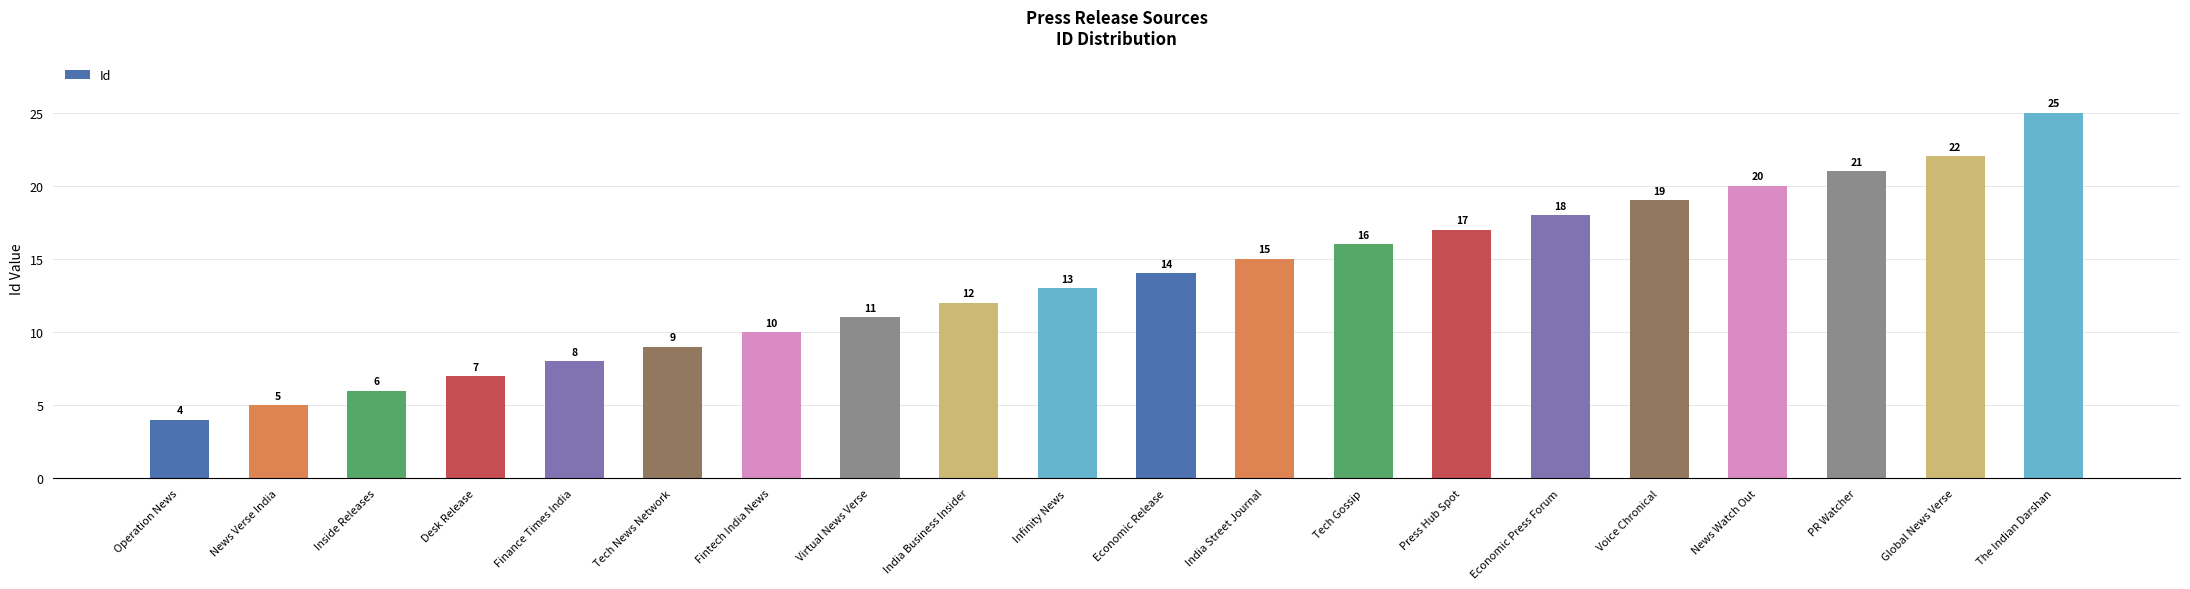

Reading left to right, list all the values displayed in this chart.

Operation News=4	News Verse India=5	Inside Releases=6	Desk Release=7	Finance Times India=8	Tech News Network=9	Fintech India News=10	Virtual News Verse=11	India Business Insider=12	Infinity News=13	Economic Release=14	India Street Journal=15	Tech Gossip=16	Press Hub Spot=17	Economic Press Forum=18	Voice Chronical=19	News Watch Out=20	PR Watcher=21	Global News Verse=22	The Indian Darshan=25